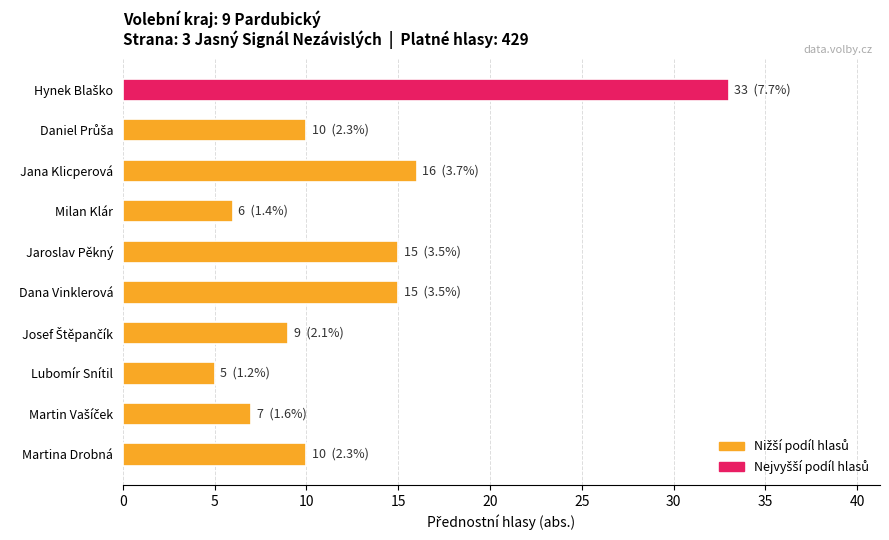

What position from the top is Jaroslav Pěkný?

5